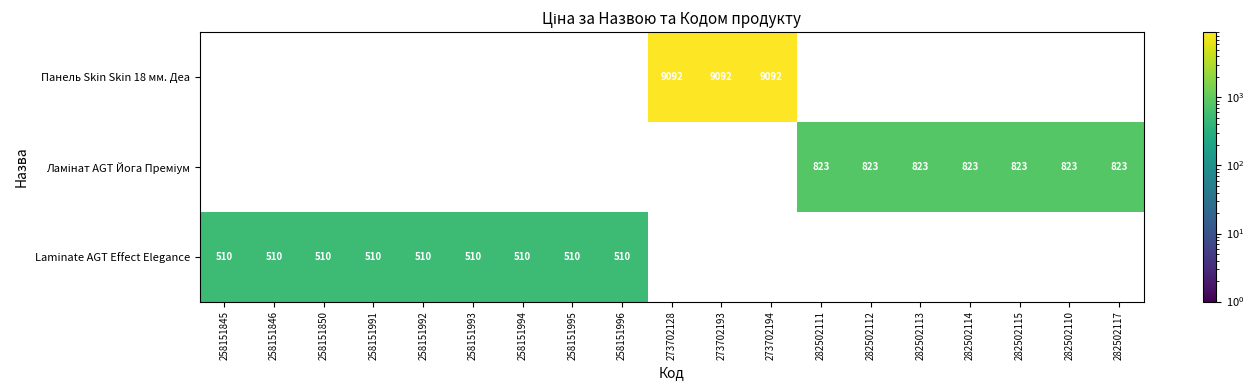

At which category is the sum across all series the highest?

273702128